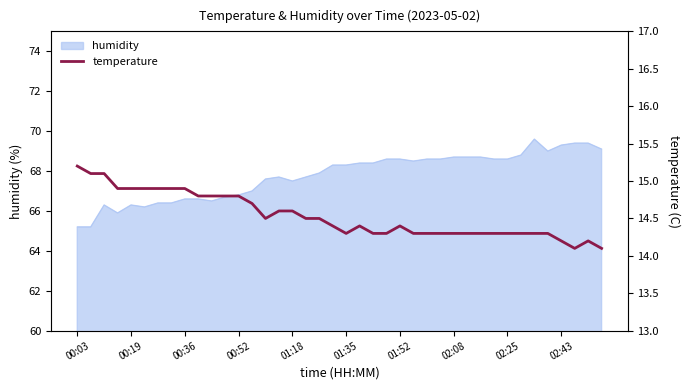

What is the maximum value for humidity?

69.6